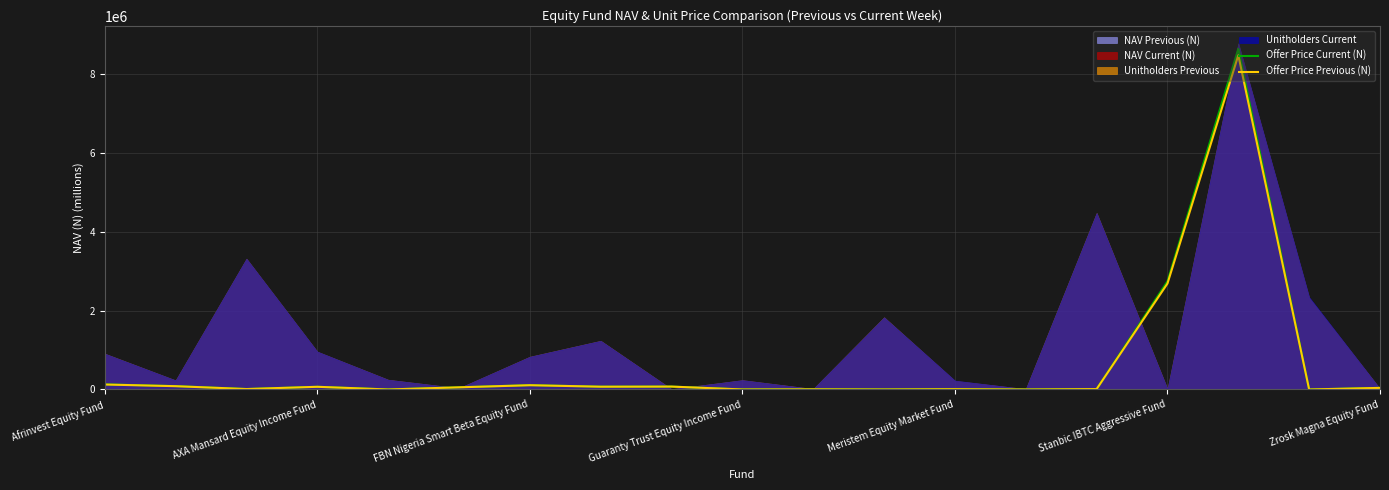

True or false: Offer Price Current (N) and Offer Price Previous (N) intersect in this chart.

False